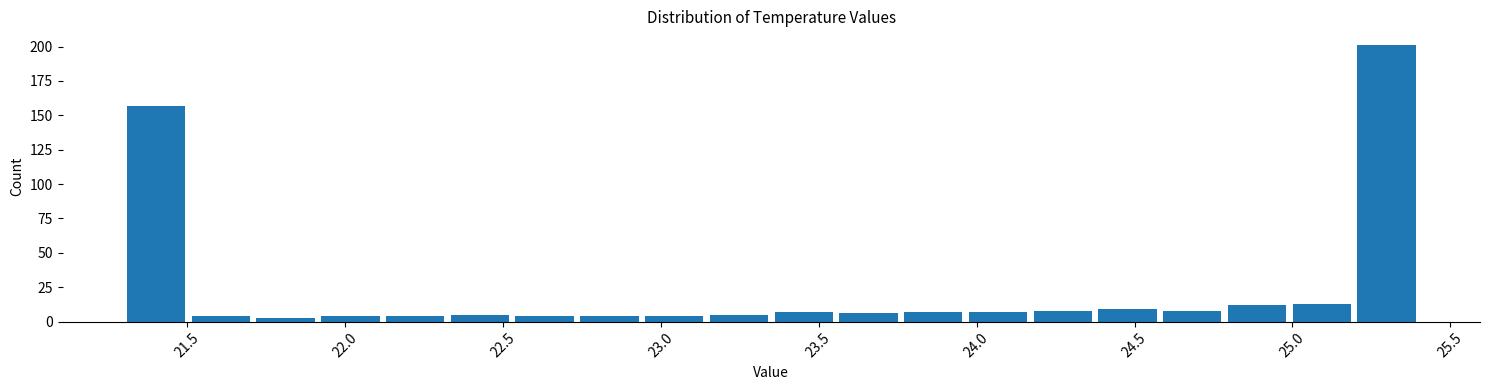

Reading left to right, list every bar in this chart as the range it spans on the x-axis followed by its height. Neither the bar edges nor the heights are printed on the chart, so give them approximately, as read against the axes.

21.300 to 21.505: 155
21.505 to 21.710: under 5
21.710 to 21.915: under 5
21.915 to 22.120: under 5
22.120 to 22.325: under 5
22.325 to 22.530: 5
22.530 to 22.735: under 5
22.735 to 22.940: under 5
22.940 to 23.145: under 5
23.145 to 23.350: 5
23.350 to 23.555: 5
23.555 to 23.760: 5
23.760 to 23.965: 5
23.965 to 24.170: 5
24.170 to 24.375: 10
24.375 to 24.580: 10
24.580 to 24.785: 10
24.785 to 24.990: 10
24.990 to 25.195: 15
25.195 to 25.400: 200